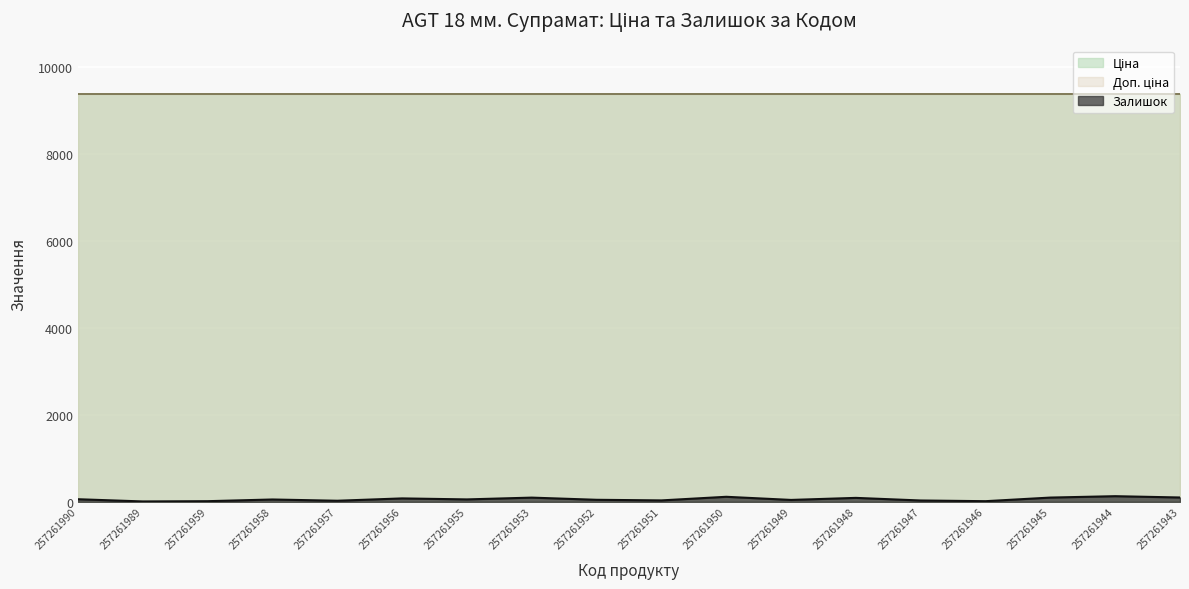

Reading right to left, extract all data points from this chart.

Ціна: 257261943=9379.3	257261944=9379.3	257261945=9379.3	257261946=9379.3	257261947=9379.3	257261948=9379.3	257261949=9379.3	257261950=9379.3	257261951=9379.3	257261952=9379.3	257261953=9379.3	257261955=9379.3	257261956=9379.3	257261957=9379.3	257261958=9379.3	257261959=9379.3	257261989=9379.3	257261990=9379.3
Доп. ціна: 257261943=9379.3	257261944=9379.3	257261945=9379.3	257261946=9379.3	257261947=9379.3	257261948=9379.3	257261949=9379.3	257261950=9379.3	257261951=9379.3	257261952=9379.3	257261953=9379.3	257261955=9379.3	257261956=9379.3	257261957=9379.3	257261958=9379.3	257261959=9379.3	257261989=9379.3	257261990=9379.3
Залишок: 257261943=100.0	257261944=130.0	257261945=98.0	257261946=15.0	257261947=31.0	257261948=91.0	257261949=44.0	257261950=116.0	257261951=33.0	257261952=47.0	257261953=97.0	257261955=56.0	257261956=79.0	257261957=25.0	257261958=54.0	257261959=15.0	257261989=9.0	257261990=60.0